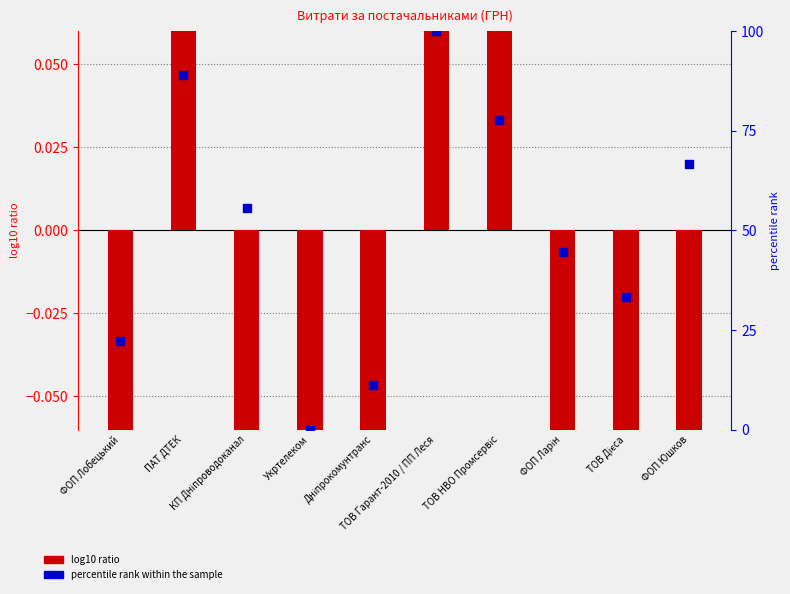

What is the total value across all series at ТОВ Гарант-2010 / ПП Леся?

100.6